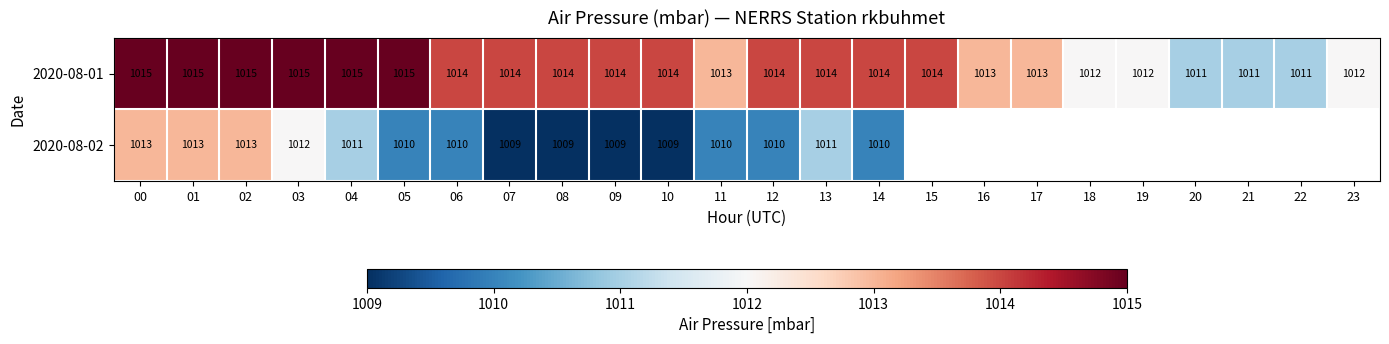

At which category does the chart reach its minimum across all series?

07